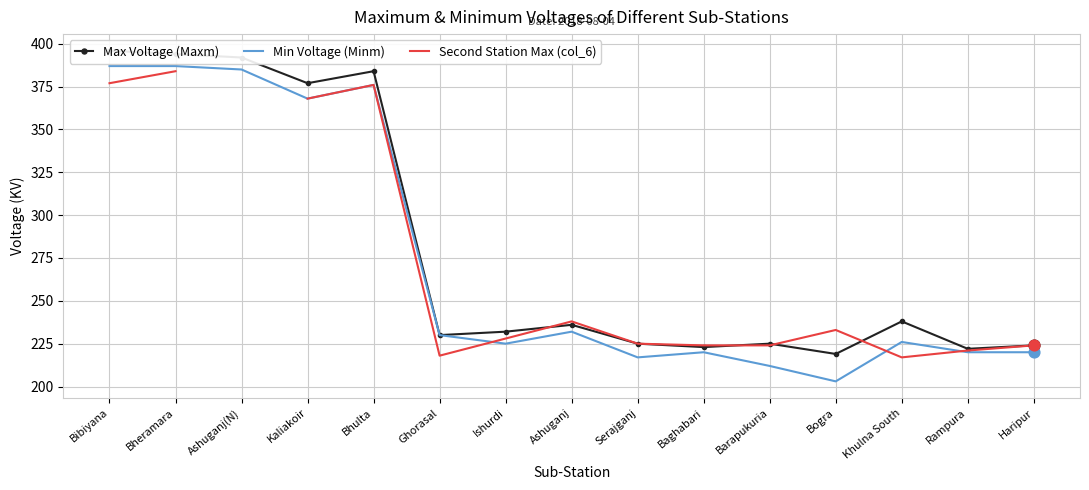

Which series reaches the minimum Y coordinate?

Min Voltage (Minm)